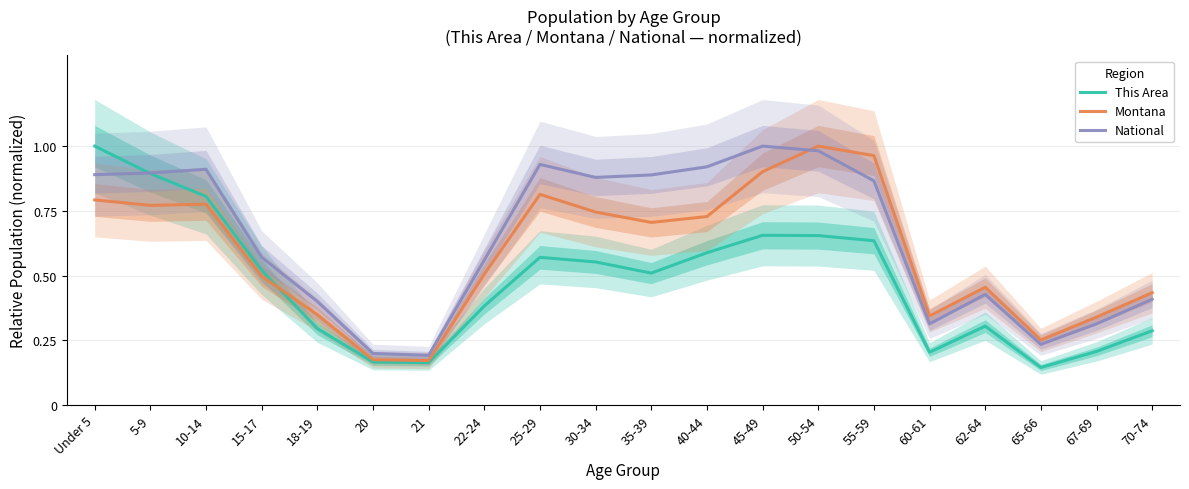

Which category has the lowest value in the National series?

21